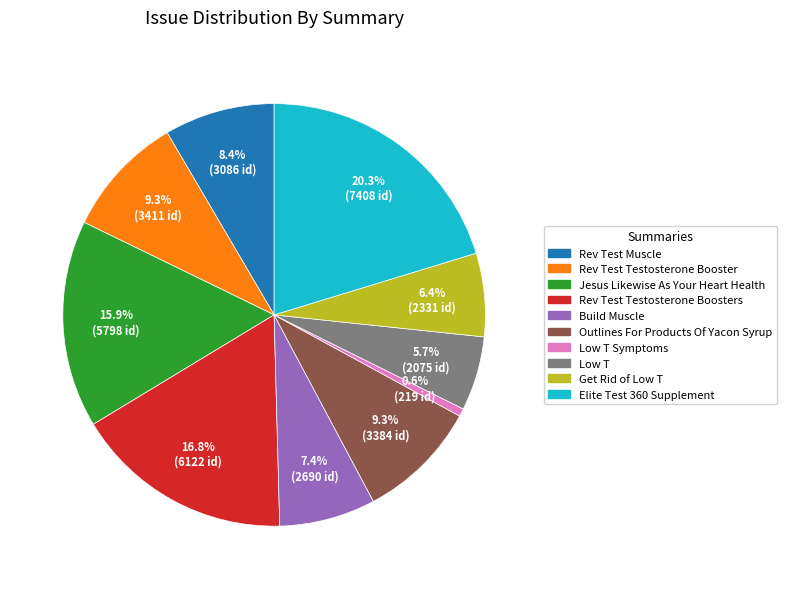

The Low T slice represents 6% of the pie. True or false?

True